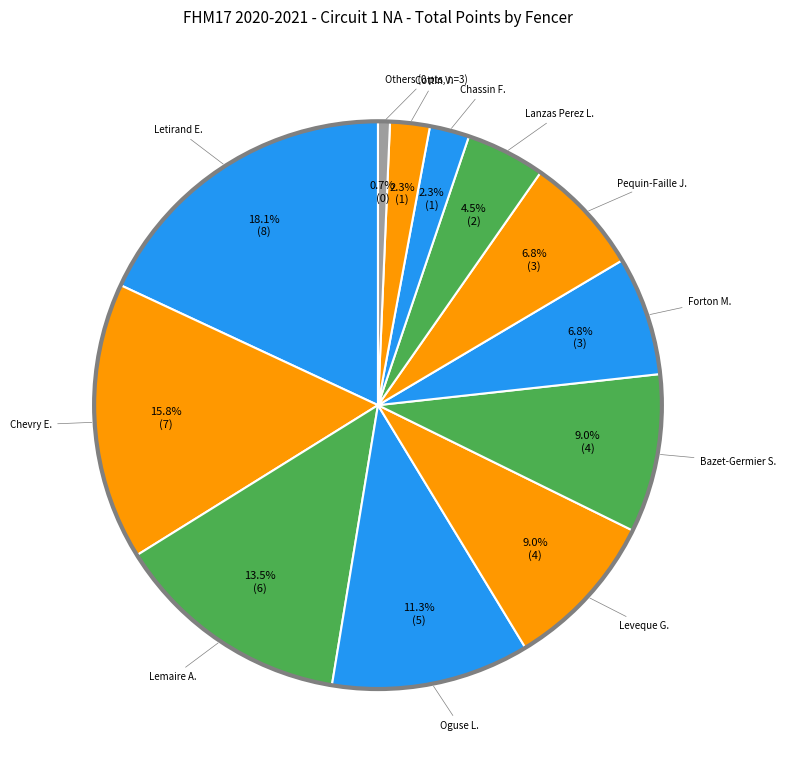

Which category has the biggest portion of the pie?

Letirand E.